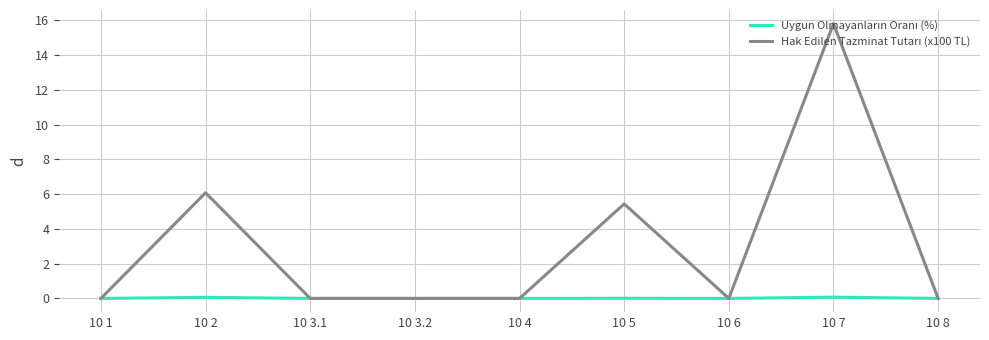

What is the maximum value shown in the chart?

15.8